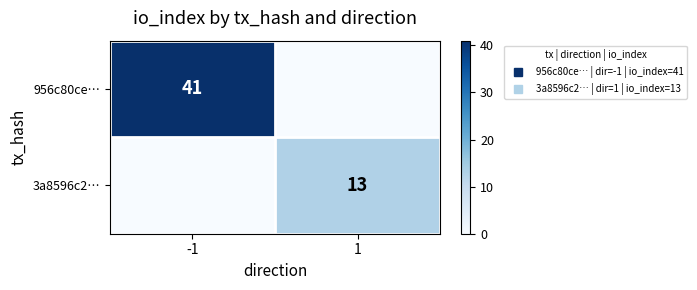

What is the maximum value shown in the chart?

41